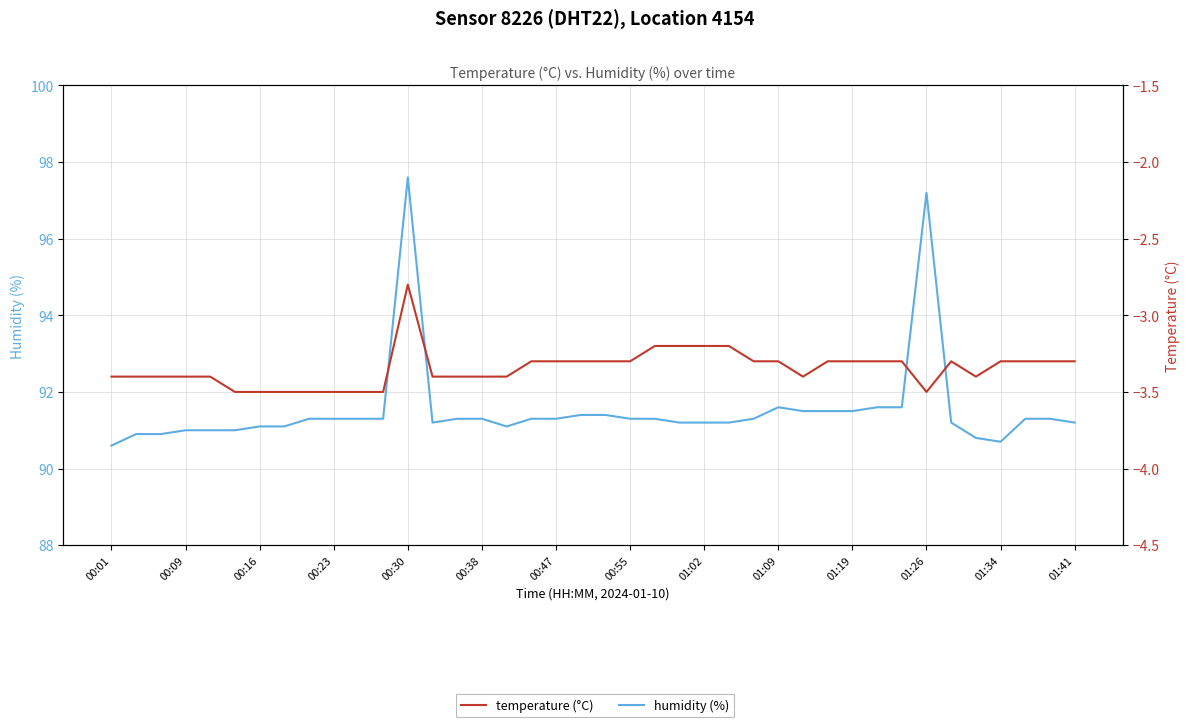

True or false: humidity and temperature intersect in this chart.

False